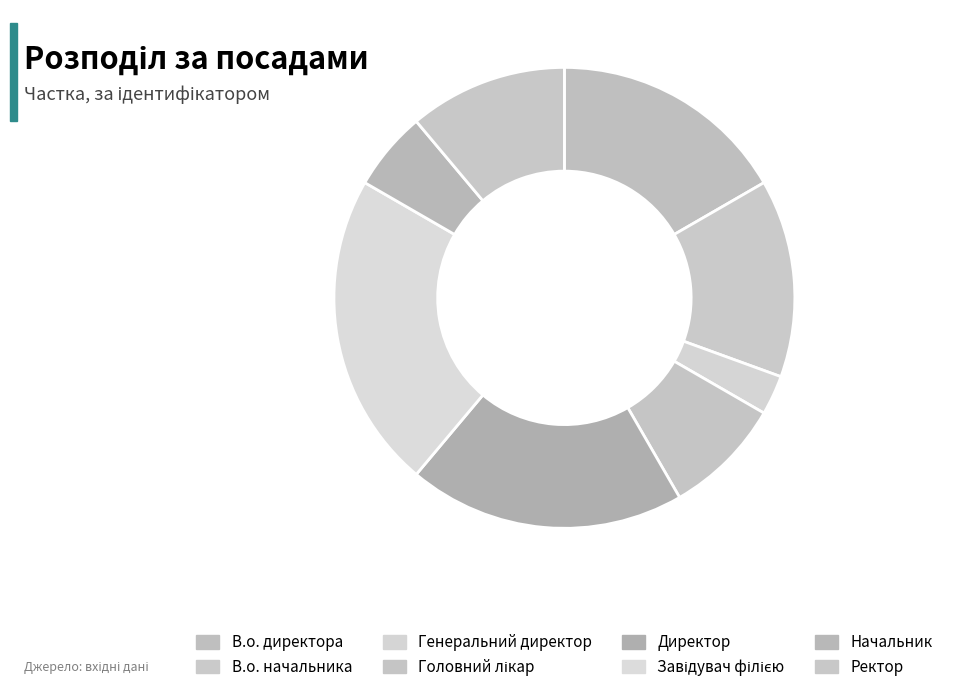

Rank the categories by value from lowest to highest.

Генеральний директор, Начальник, Головний лікар, Ректор, В.о. начальника, В.о. директора, Директор, Завідувач філією